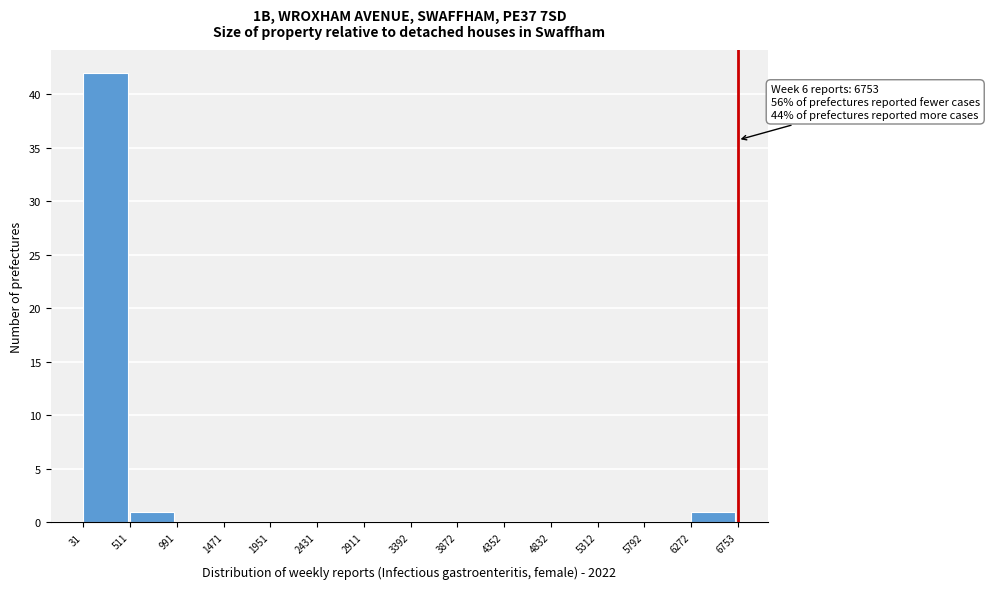

Which range on the x-axis has the tallest bar?

31 to 511